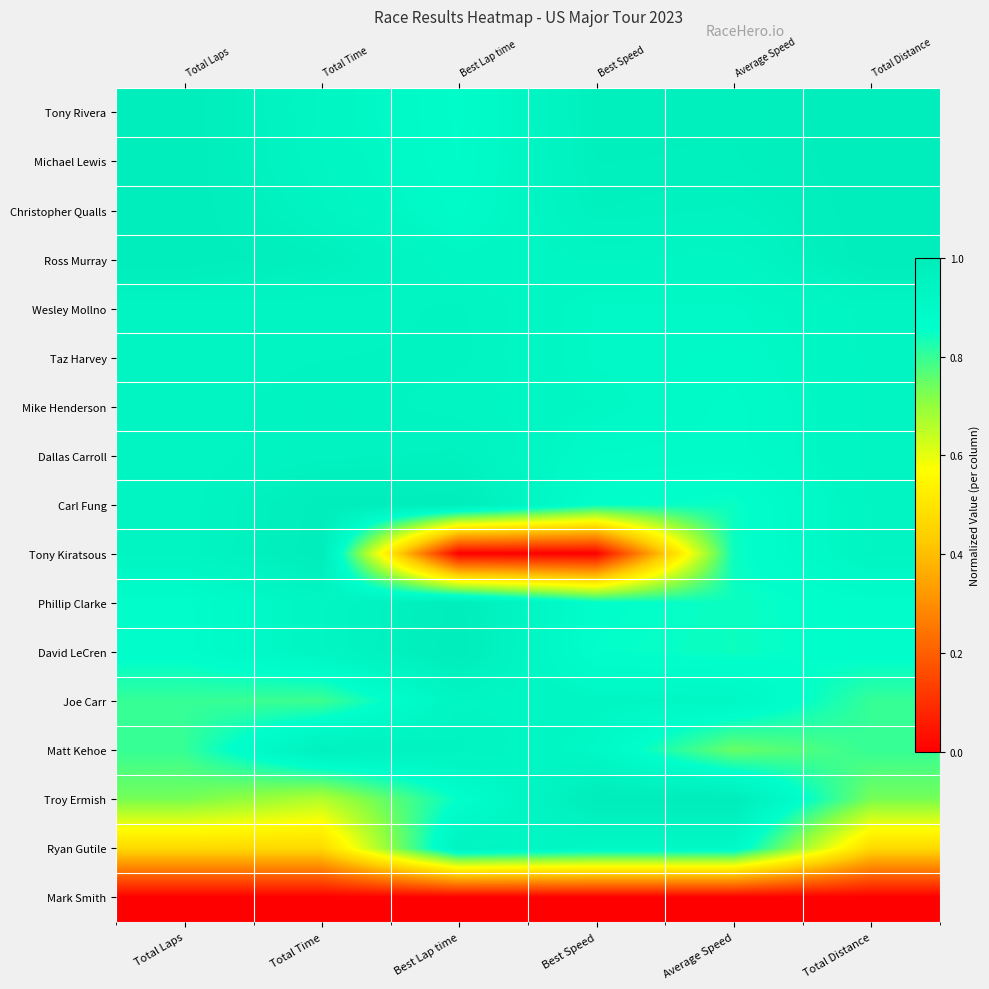

Rank the categories by Dallas Carroll value from highest to lowest.

Best Lap time, Total Time, Total Distance, Total Laps, Best Speed, Average Speed